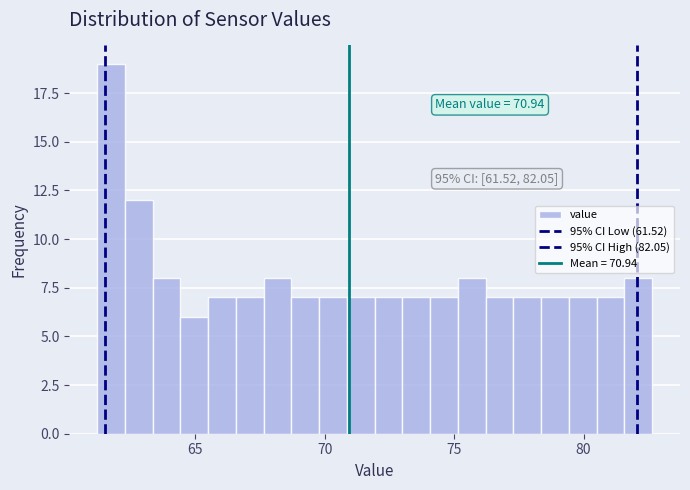

Read against the x-axis, roughly where is the centre of the tallest bar?

62.0